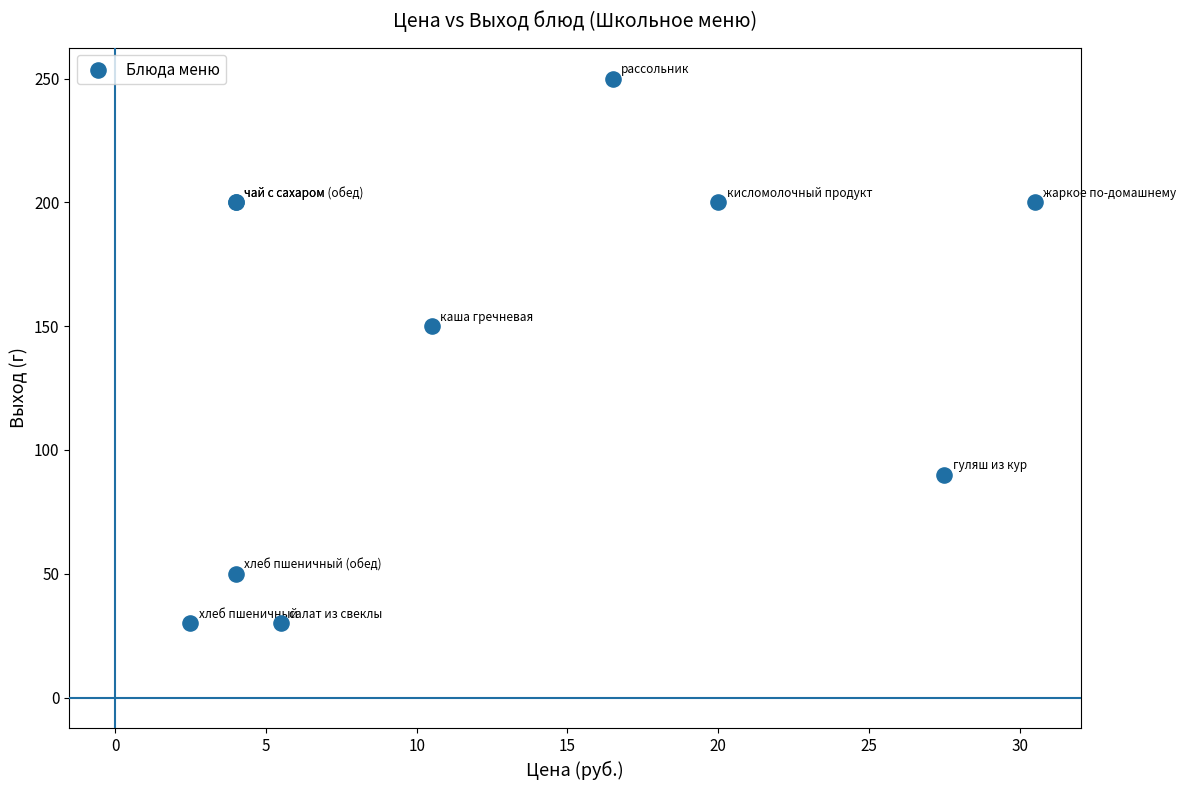

What Y value in the scatter plot is closest to 140?

150